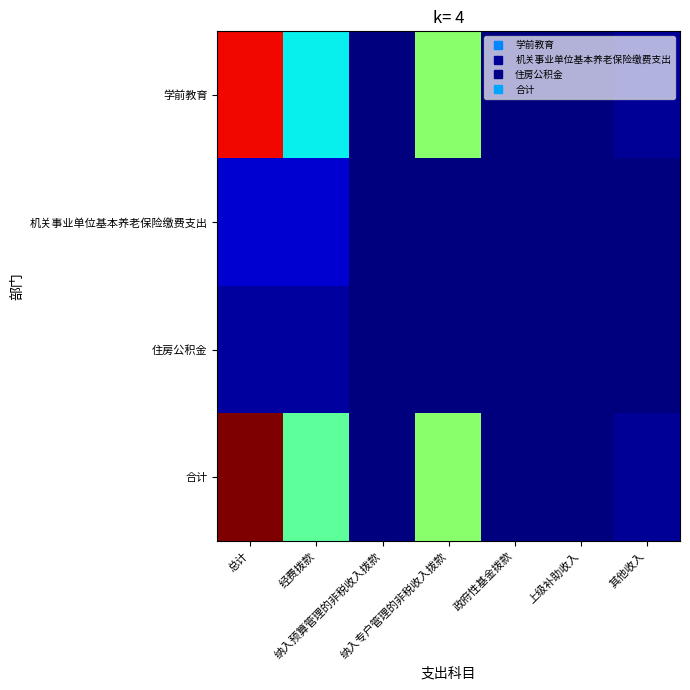

At how many categories does at least one series exceed 149786?

3